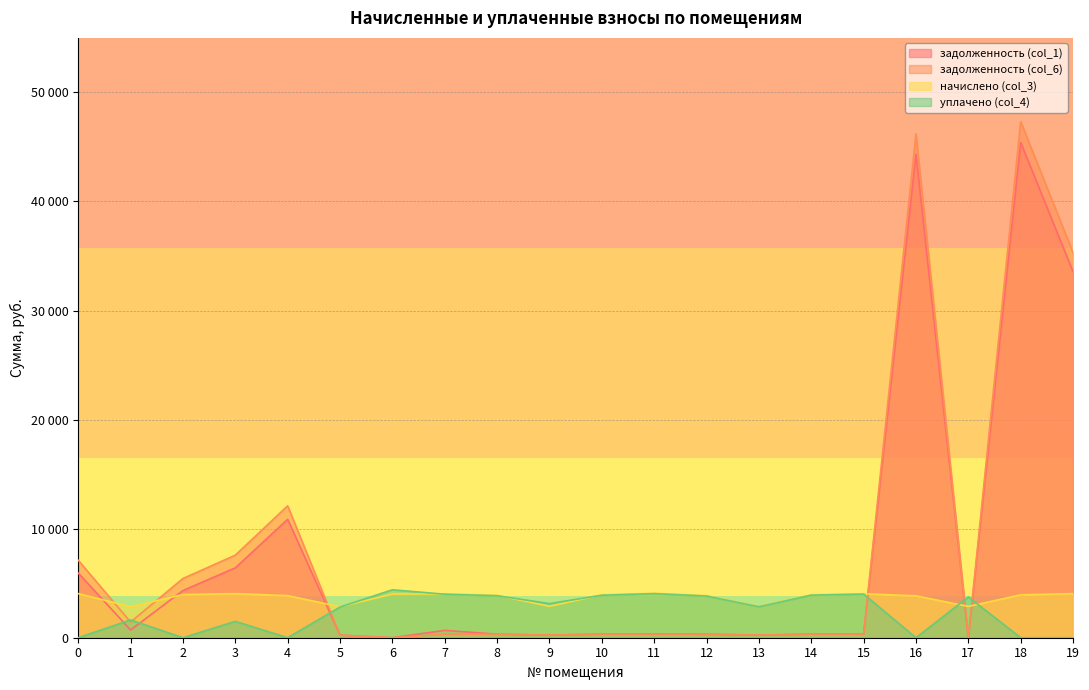

At which label does начислено (col_3) reach its peak?

11